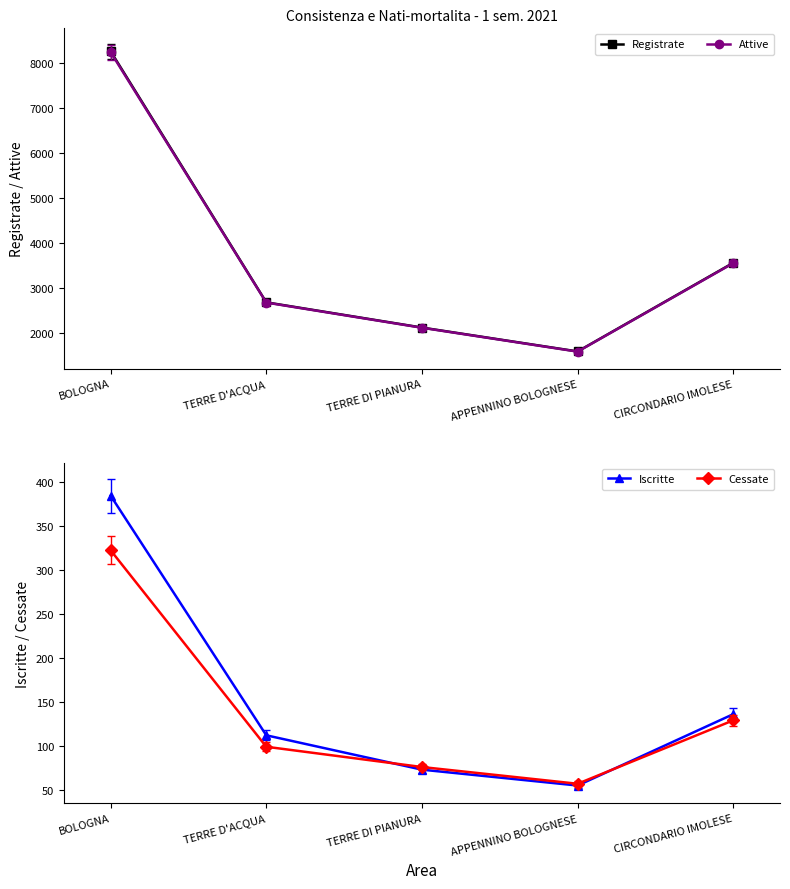

What is the spread (max minus min) of values at APPENNINO BOLOGNESE?

1537